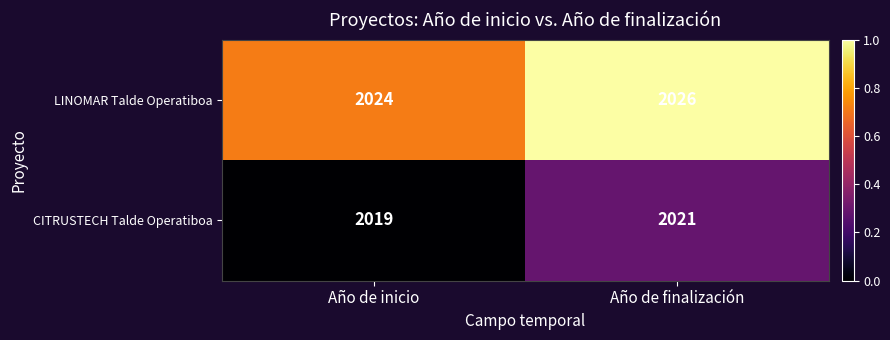

What is the difference between the highest and lowest values at Año de finalización?

5